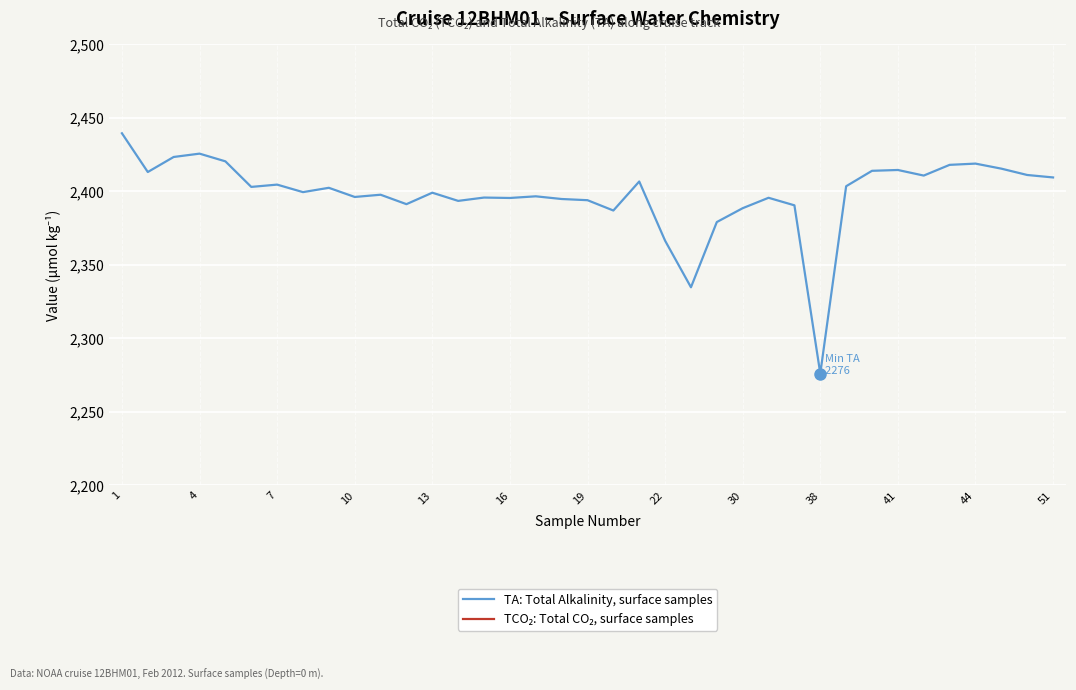

Where is TA: Total Alkalinity, surface samples nearest to the value 2357?

22